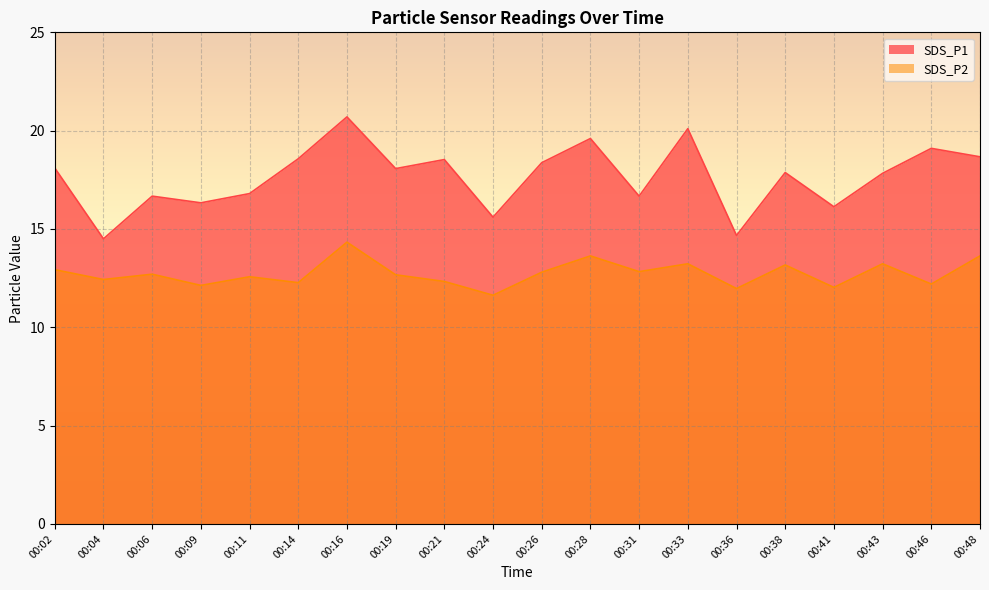

Is it true that SDS_P1 equals 17.9 at 00:38?

True